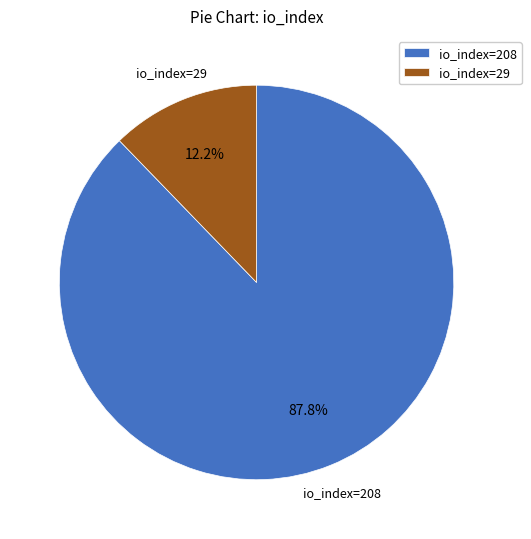

What percentage is NOT represented by io_index=29?

87.8%